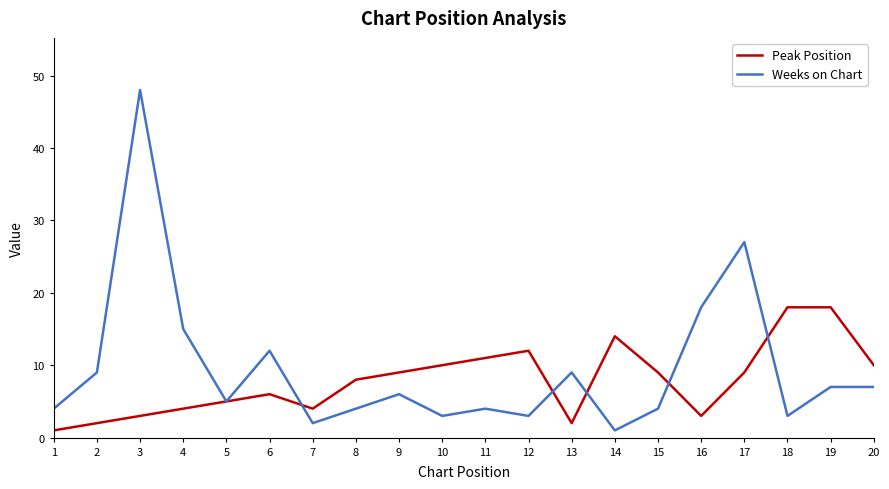

True or false: Peak Position and Weeks on Chart intersect in this chart.

True